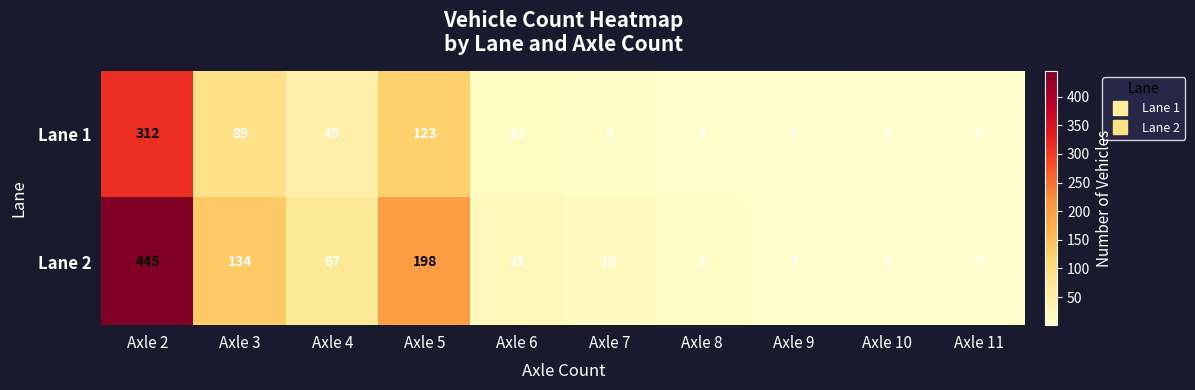

Which series has the widest spread of values?

Lane 2